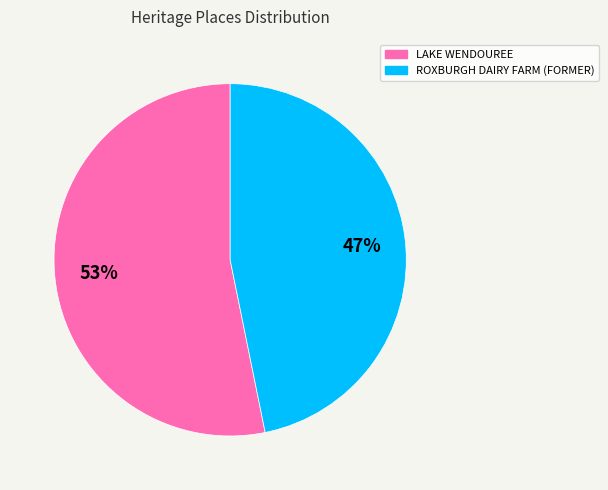

Does any single category account for the majority?

Yes